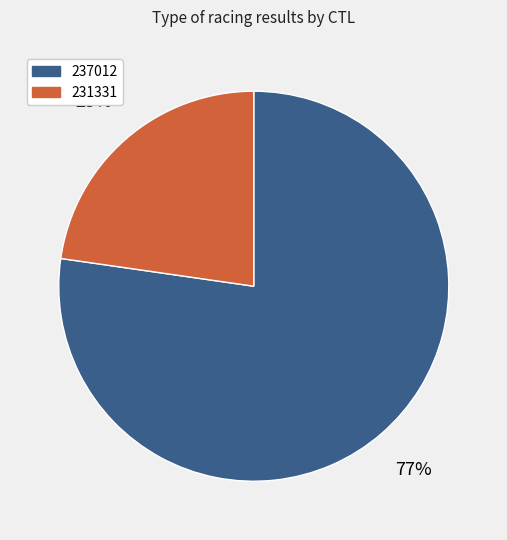

Is the sum of 231331 and 237012 greater than half?

Yes